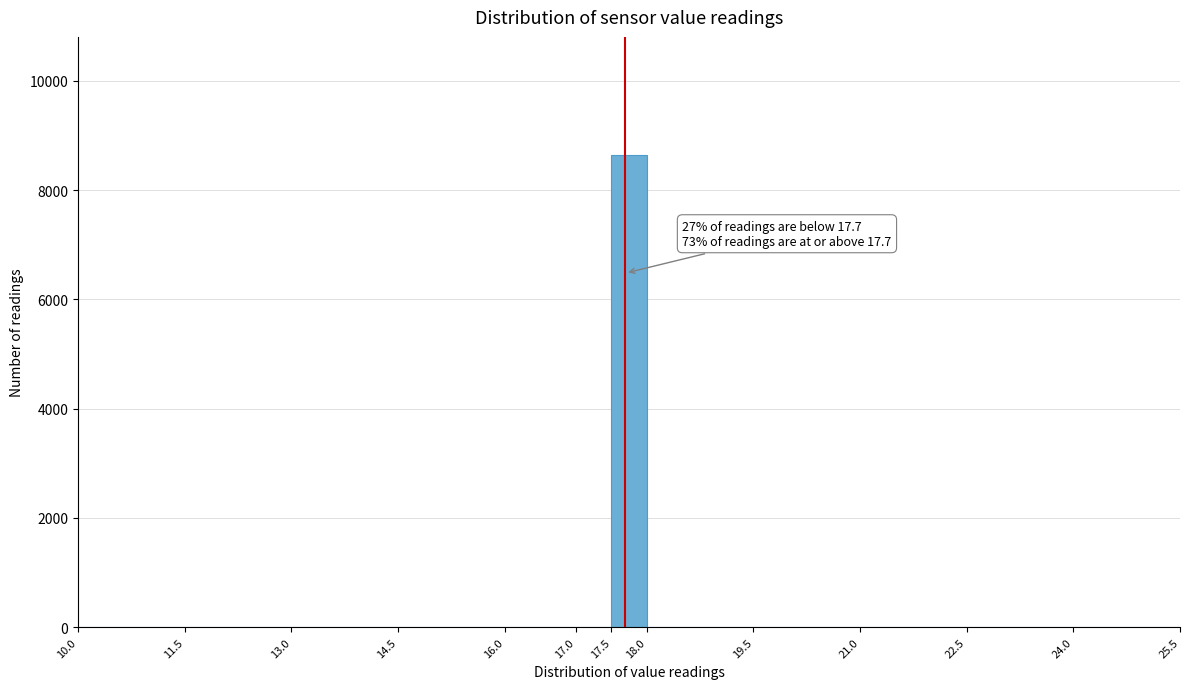

Over which range of the x-axis is the bar tallest?

17.5 to 18.0